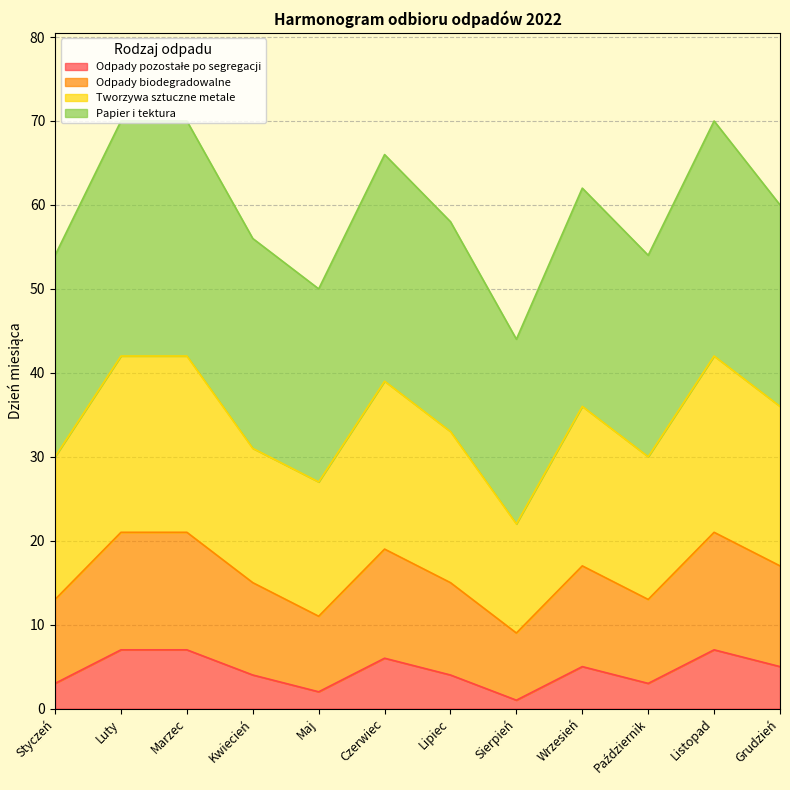

In Tworzywa sztuczne metale, how many points are lower than both neighbors (excluding endpoints)?

3